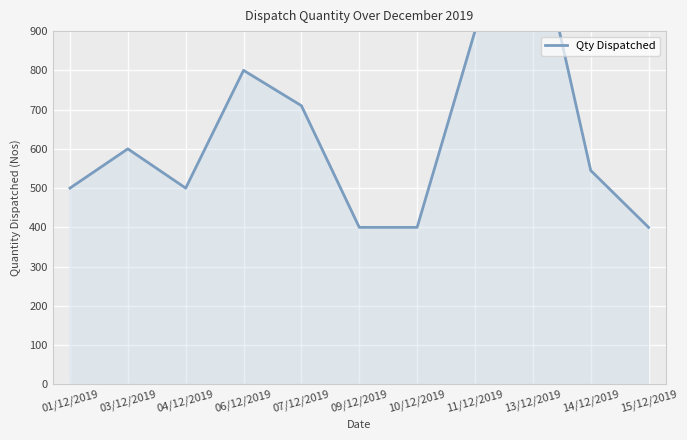

How many points are higher than both their immediate neighbors (excluding endpoints)?

3